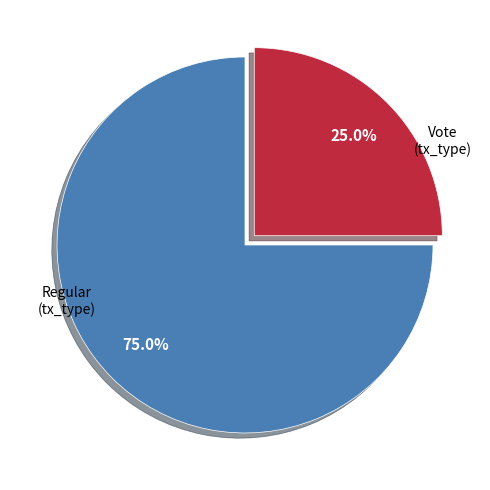

To the nearest percent, what is the difference between the largest and smallest slice percentages?

50%